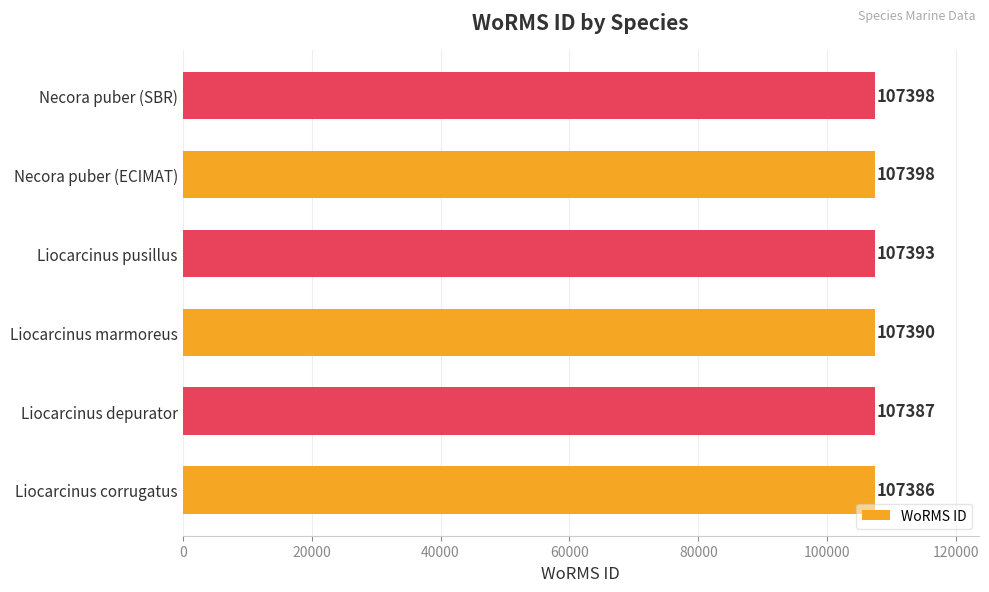

What is the sum of all values?

644352